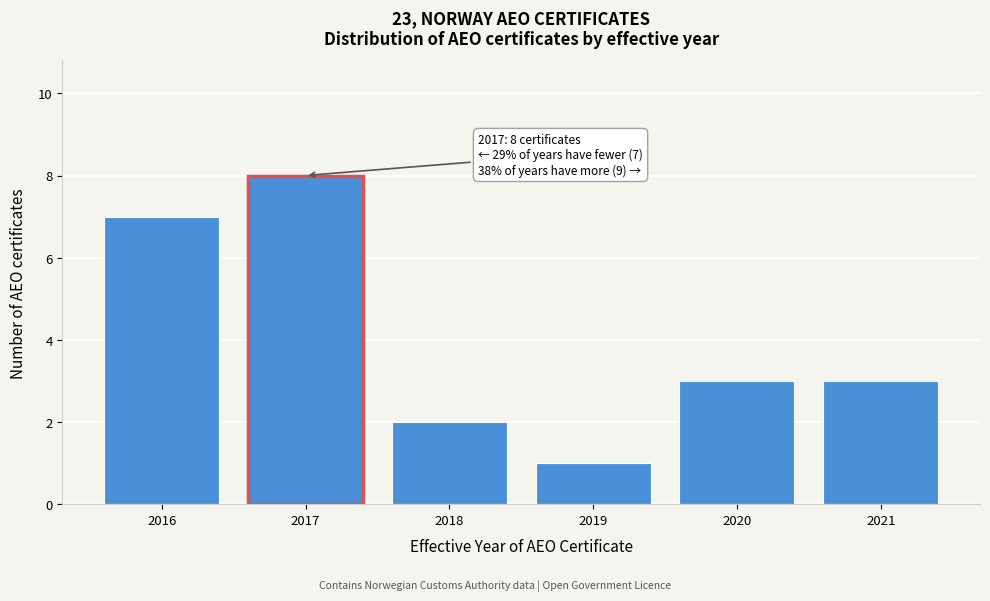

Reading left to right, transcribe all the data shown in this chart.

7	8	2	1	3	3